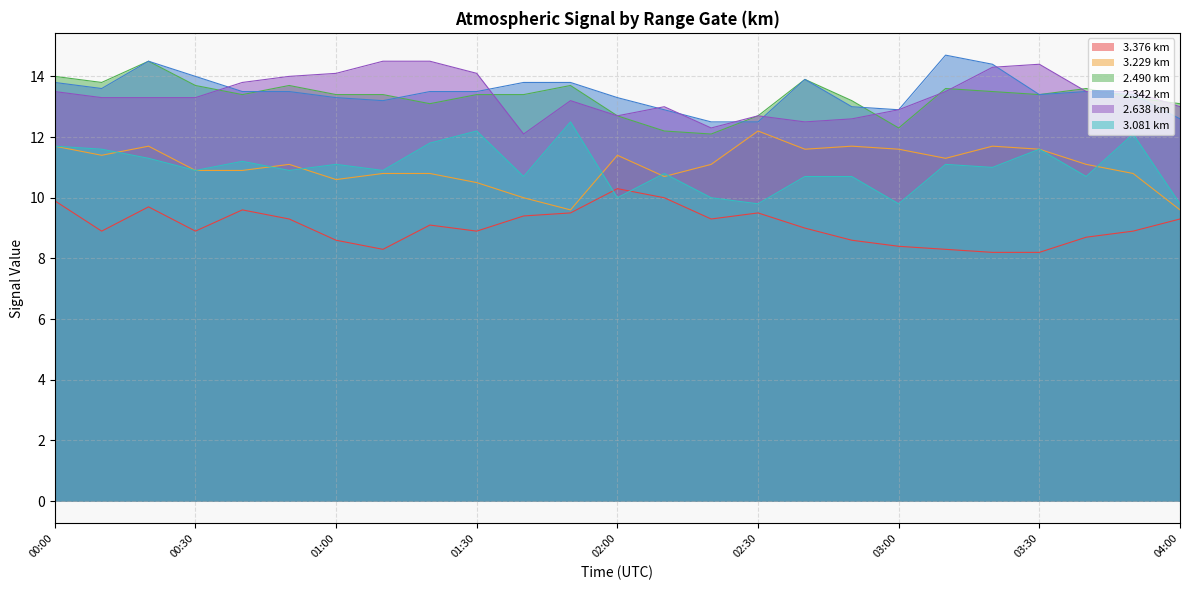

Is it true that   3.376 equals 9.7 at 00:20?

True